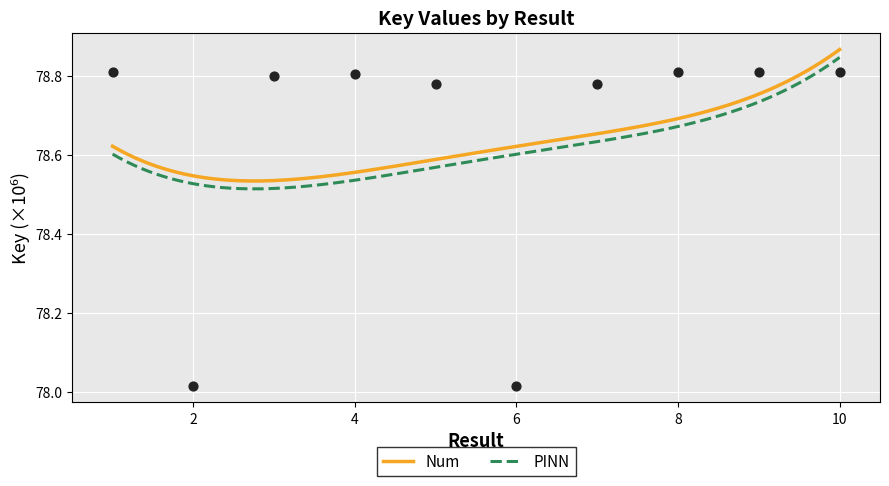

Approximately how many times larger is the value at 2 compared to 1?

1.0